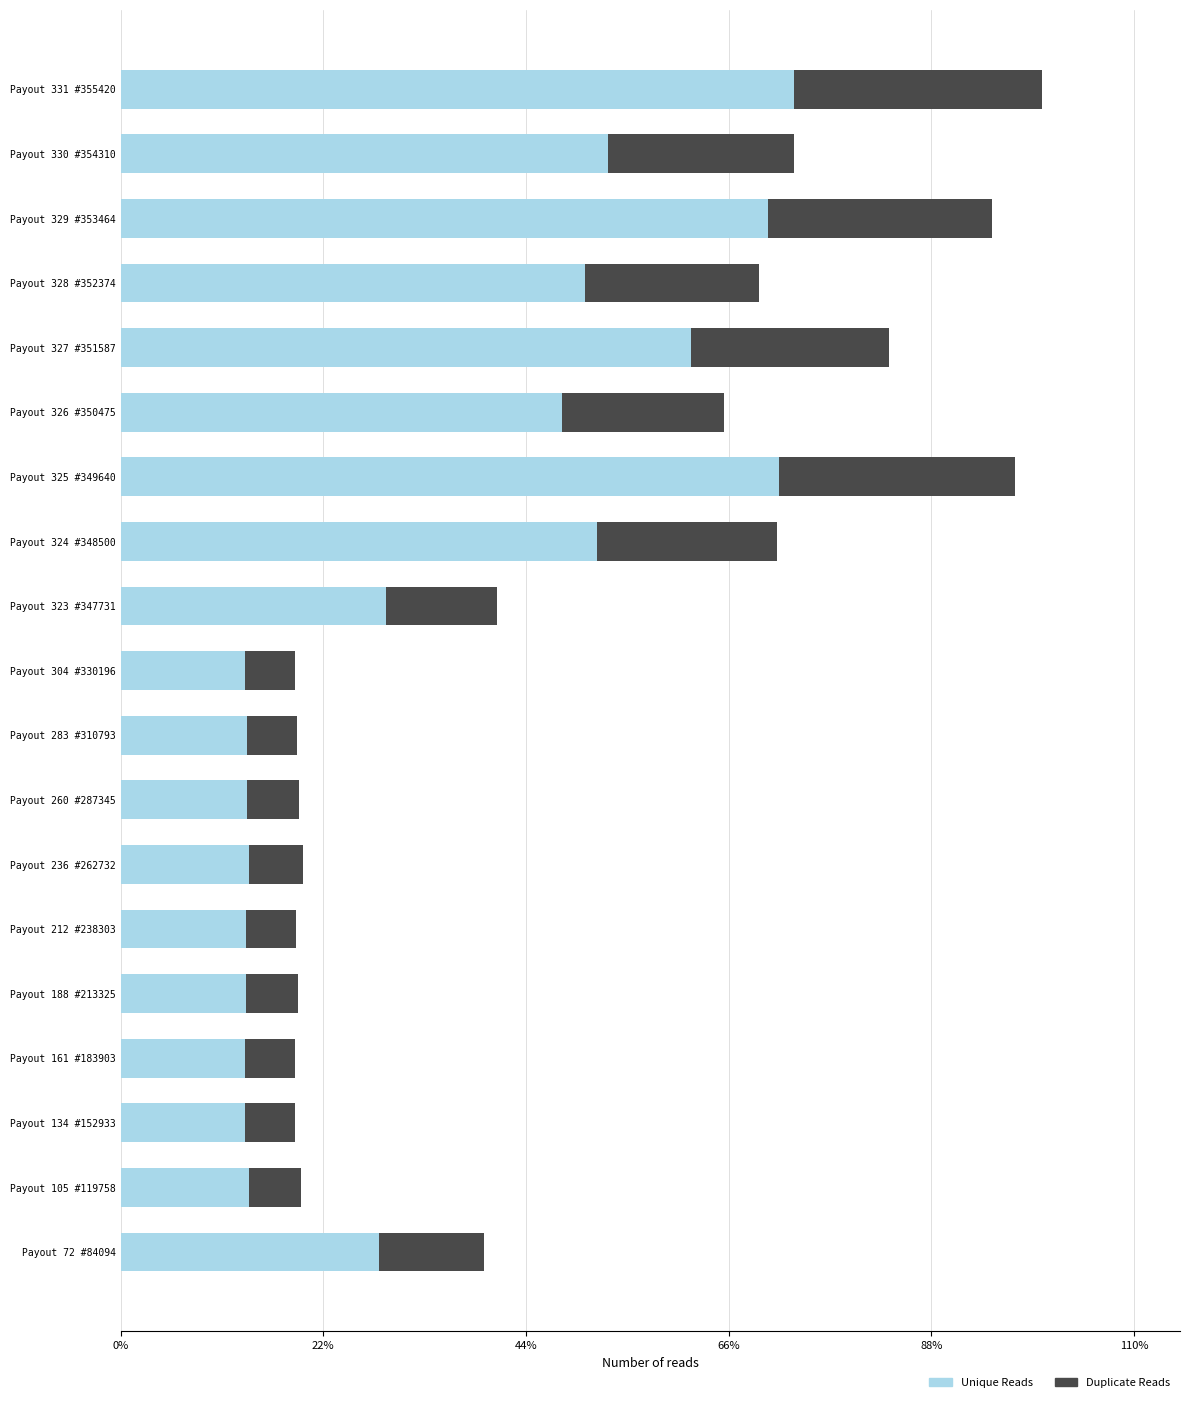

What are all the series names shown in the legend?

Unique Reads, Duplicate Reads